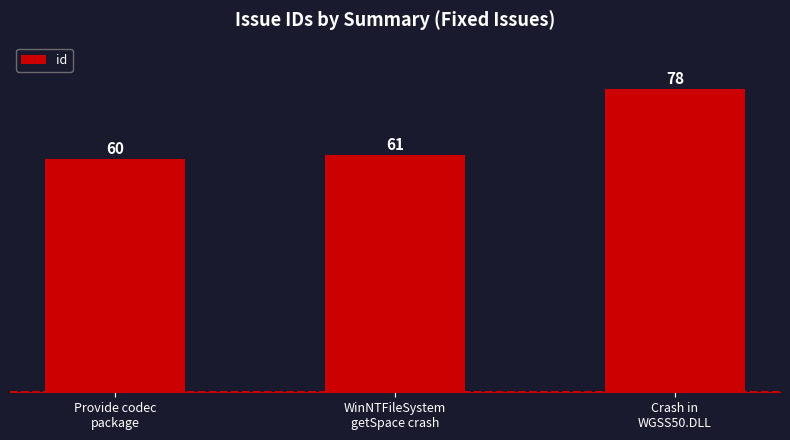

How many categories are shown in the chart?

3